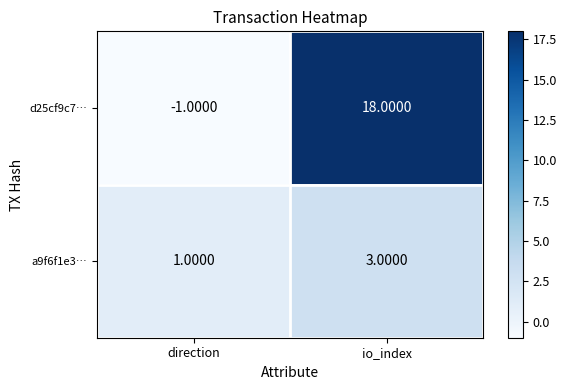

At which category is the sum across all series the highest?

io_index